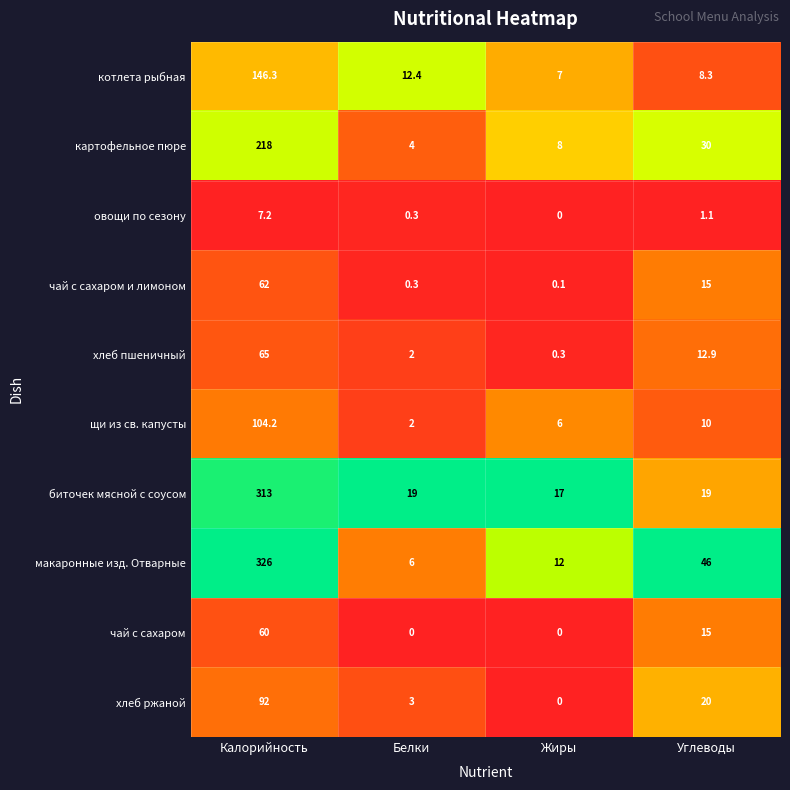

Where does the чай с сахаром и лимоном series first go above 15?

Калорийность